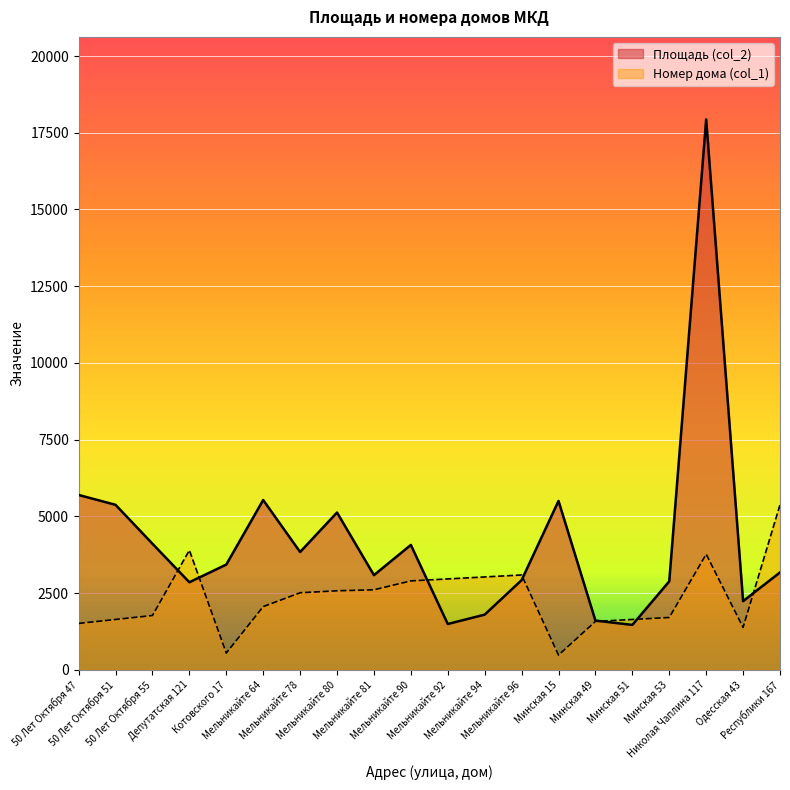

The Площадь (col_2) series shows 4483.3 at Мельникайте 96. True or false?

False